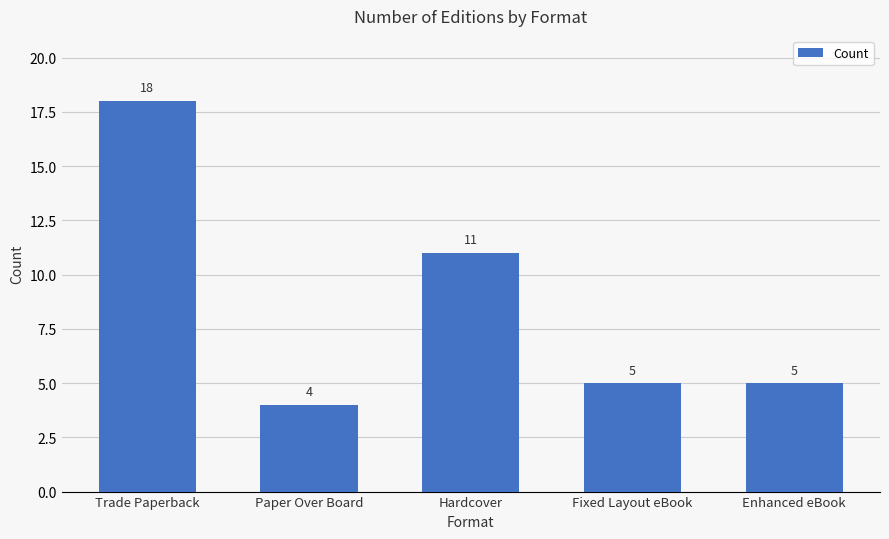

True or false: the data shows 5 at Enhanced eBook.

True